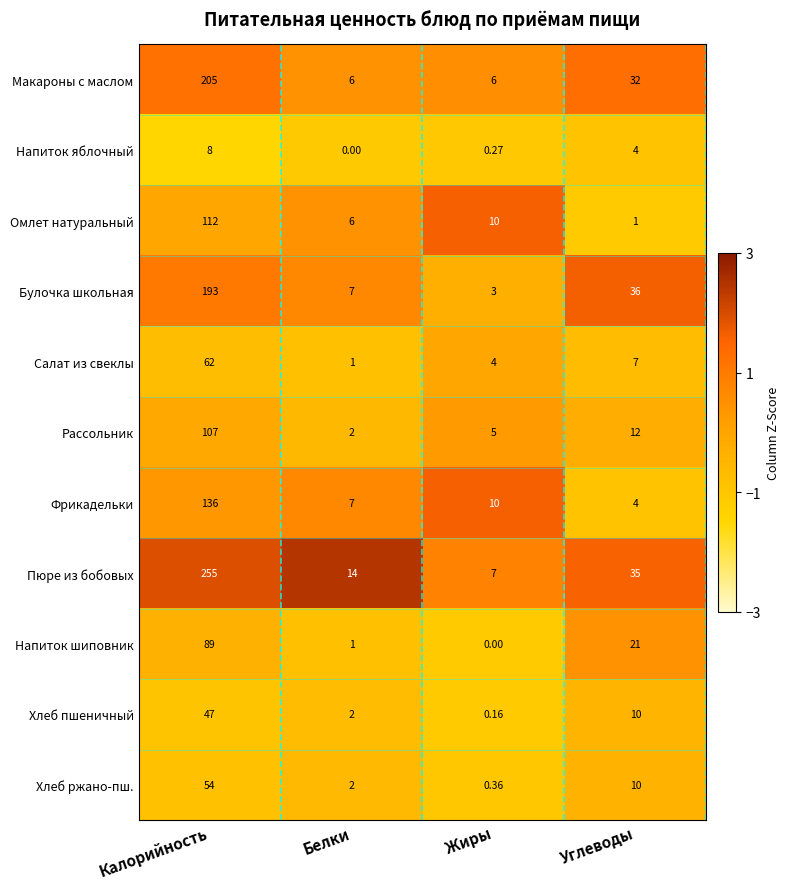

At which label is Макароны с маслом closest to 105?

Углеводы